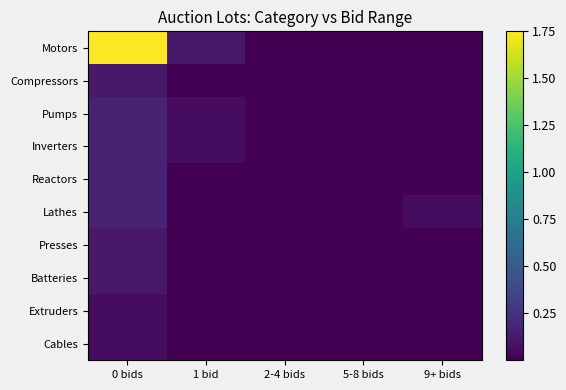

At how many categories does at least one series exceed 1?

1